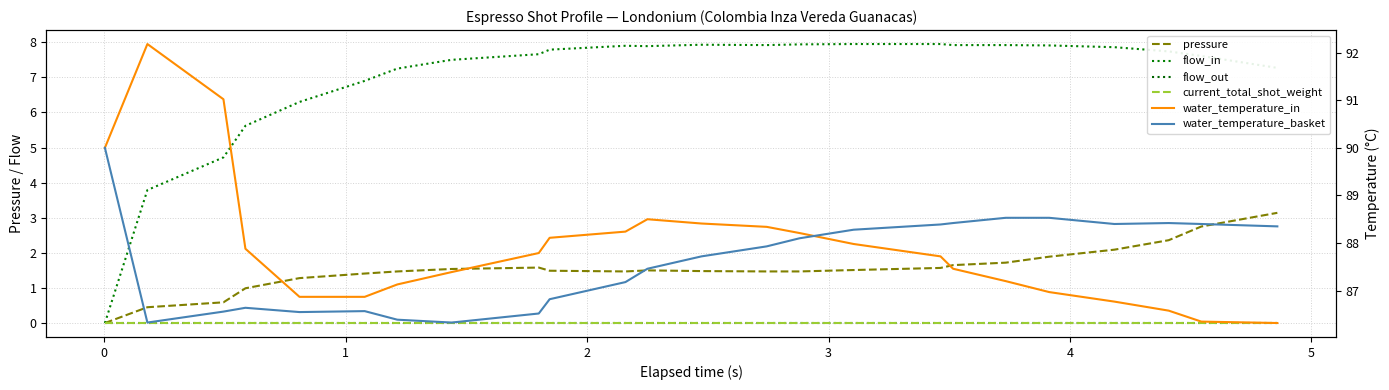

Is the value of current_total_shot_weight at 18 greater than the value of flow_in at 19?

No